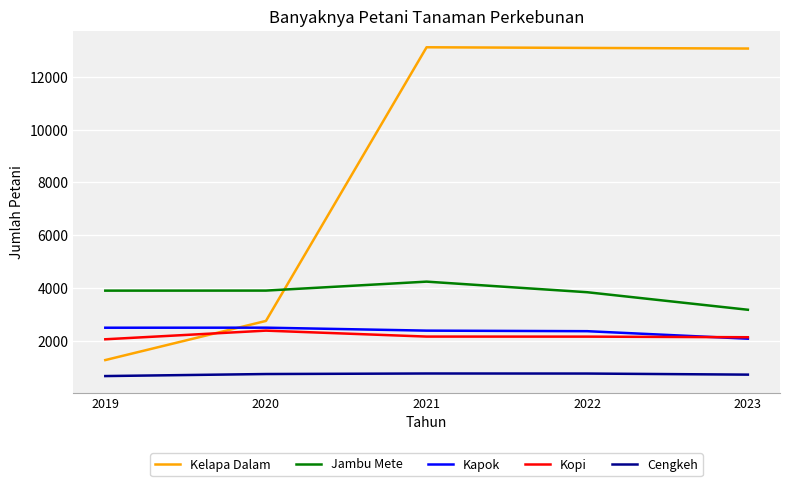

Is it true that Kapok equals 2502 at 2019?

True